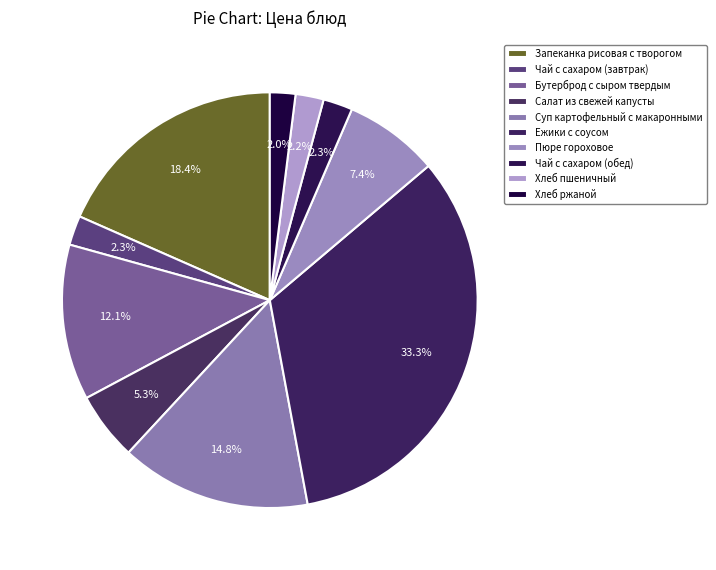

To the nearest percent, what is the difference between the largest and smallest slice percentages?

31%